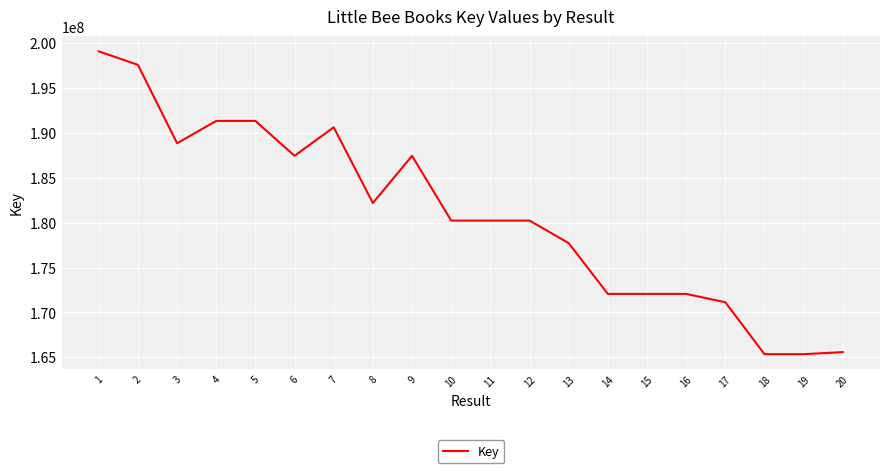

Does the chart display data point markers on the line(s)?

No